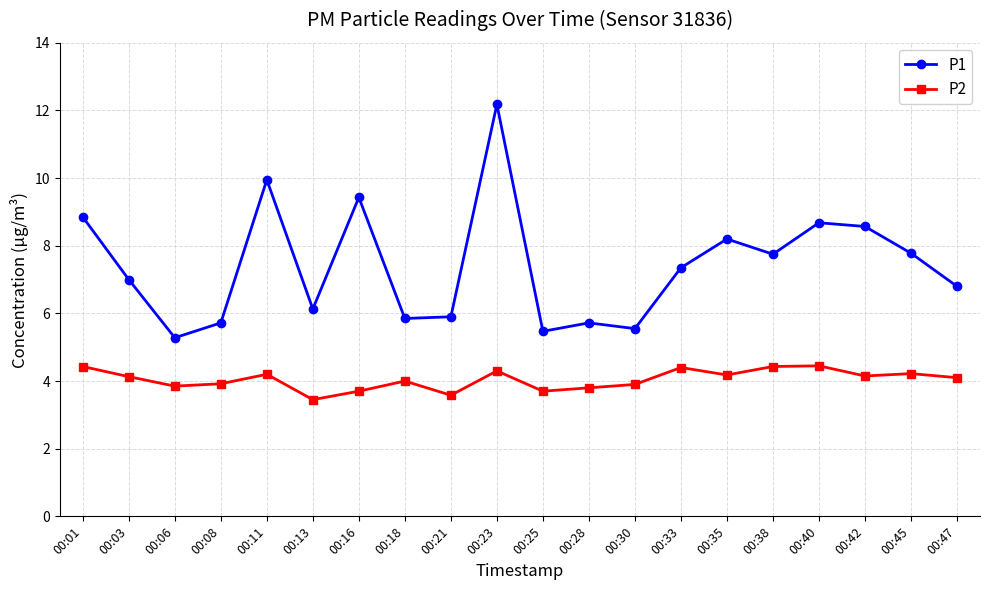

True or false: P1 and P2 intersect in this chart.

False